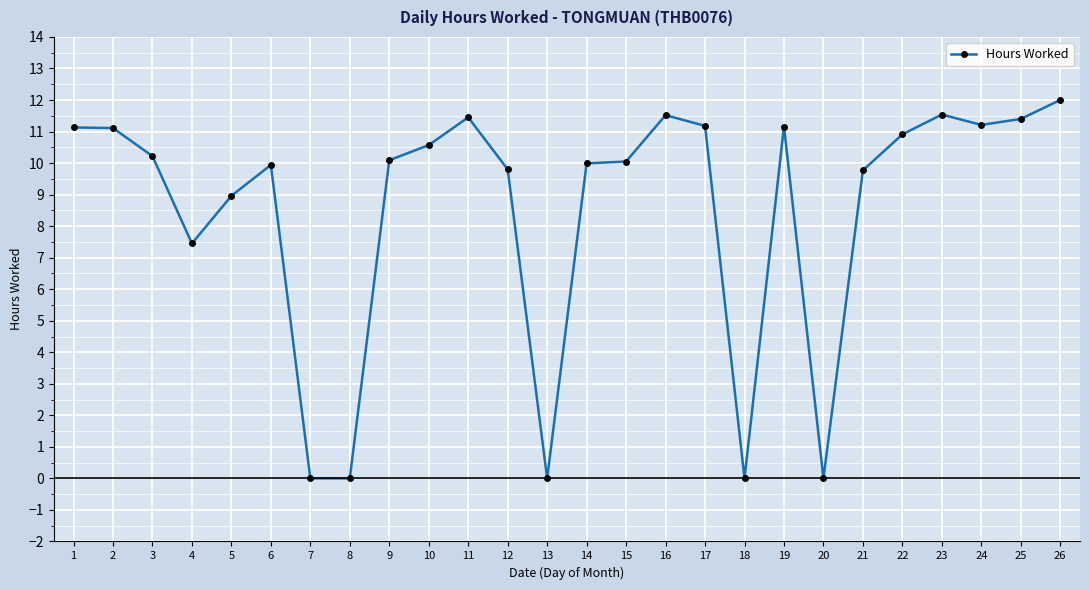

How many categories are shown in the chart?

26